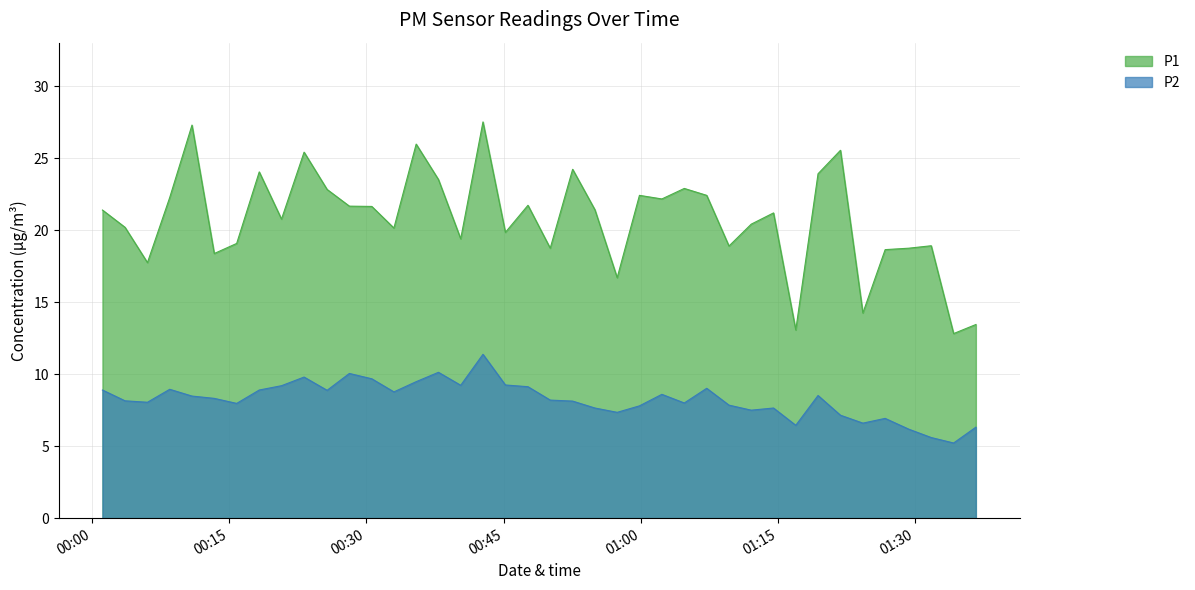

What is the minimum value for P2?

5.2